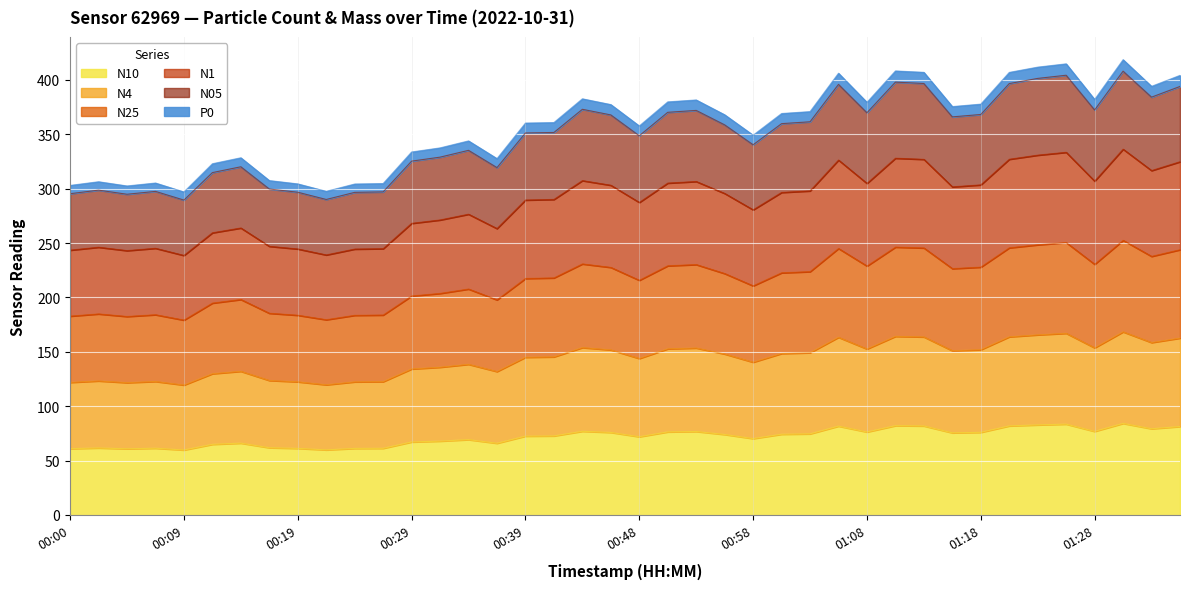

Is it true that N25 equals 415.3 at 00:00?

False